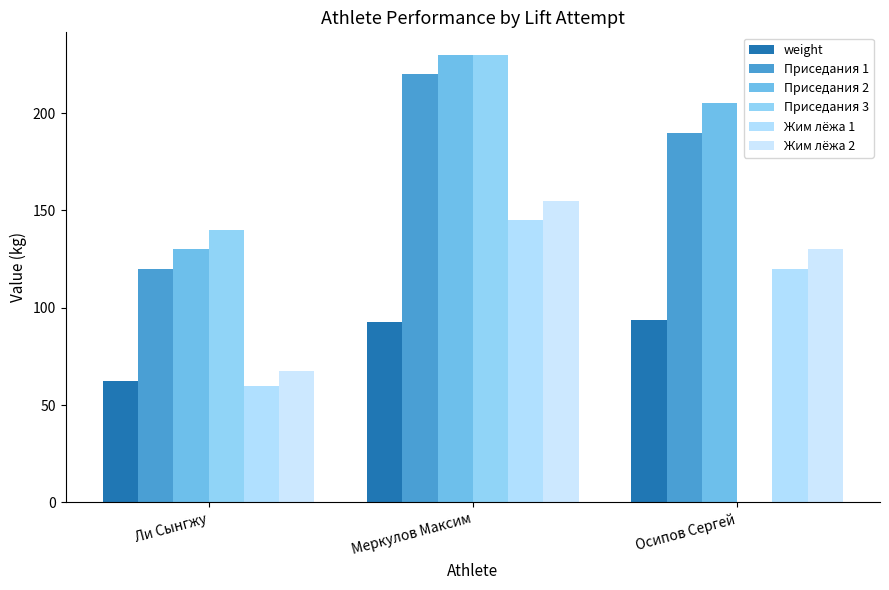

Reading right to left, extract all data points from this chart.

weight: 93.5	92.7	62.2
Приседания 1: 190.0	220.0	120.0
Приседания 2: 205.0	230.0	130.0
Приседания 3: 0.0	230.0	140.0
Жим лёжа 1: 120.0	145.0	60.0
Жим лёжа 2: 130.0	155.0	67.5